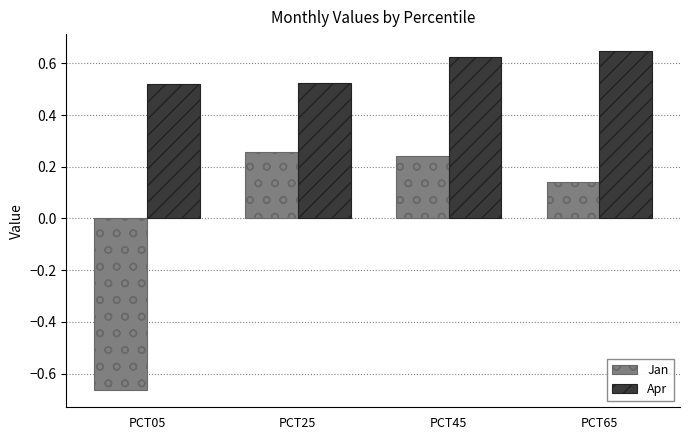

What is the difference between the Jan values at PCT45 and PCT05?

0.9